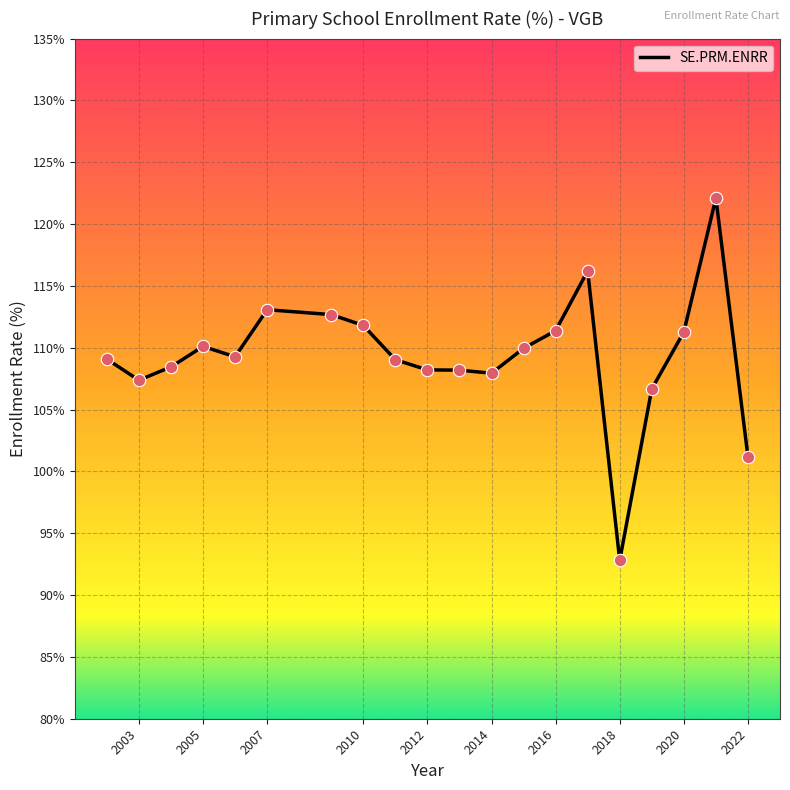

Between 2014 and 2021, which is larger?

2021